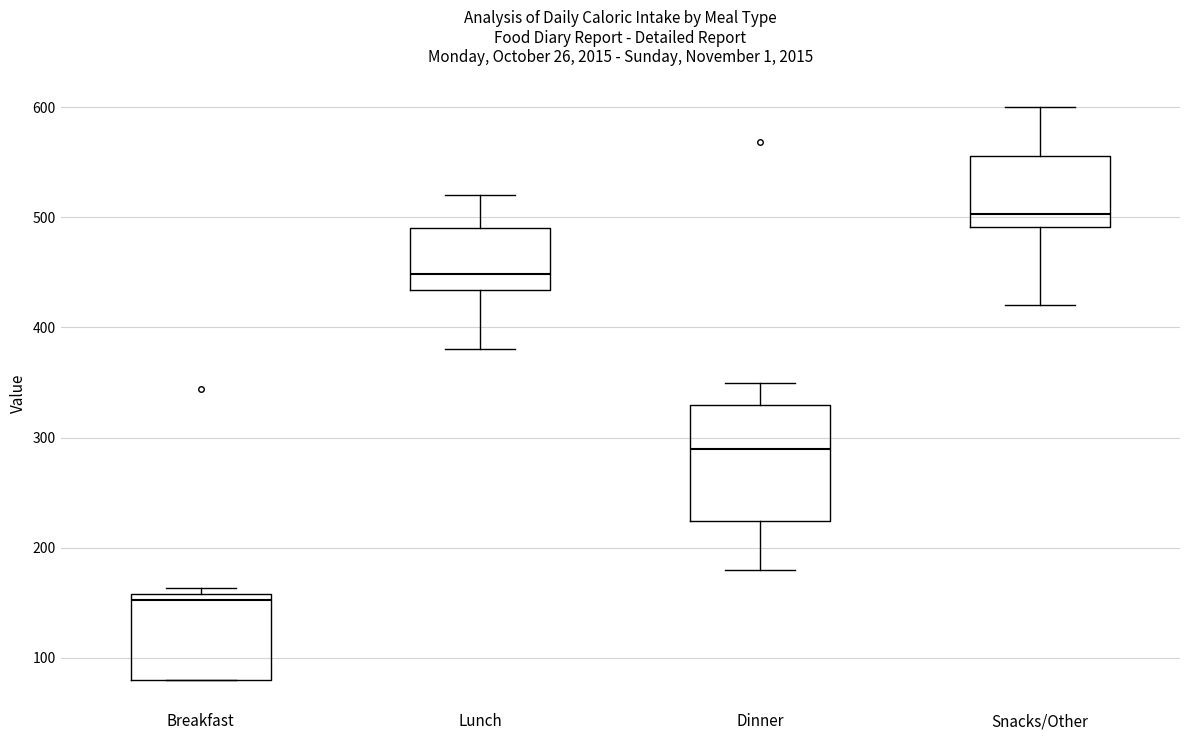

Reading left to right, transcribe this box plot: for each box, give where its median line is, the range the box spans, and where its two whiskers end, as read against the y-axis. The values are not printed on the chart, so give them approximately, as read against the axis.

Breakfast: median 150, box 80 to 160, whiskers 80 to 160 (just above the box's upper edge)
Lunch: median 450, box 430 to 490, whiskers 380 to 520
Dinner: median 290, box 220 to 330, whiskers 180 to 350
Snacks/Other: median 500, box 490 to 560, whiskers 420 to 600